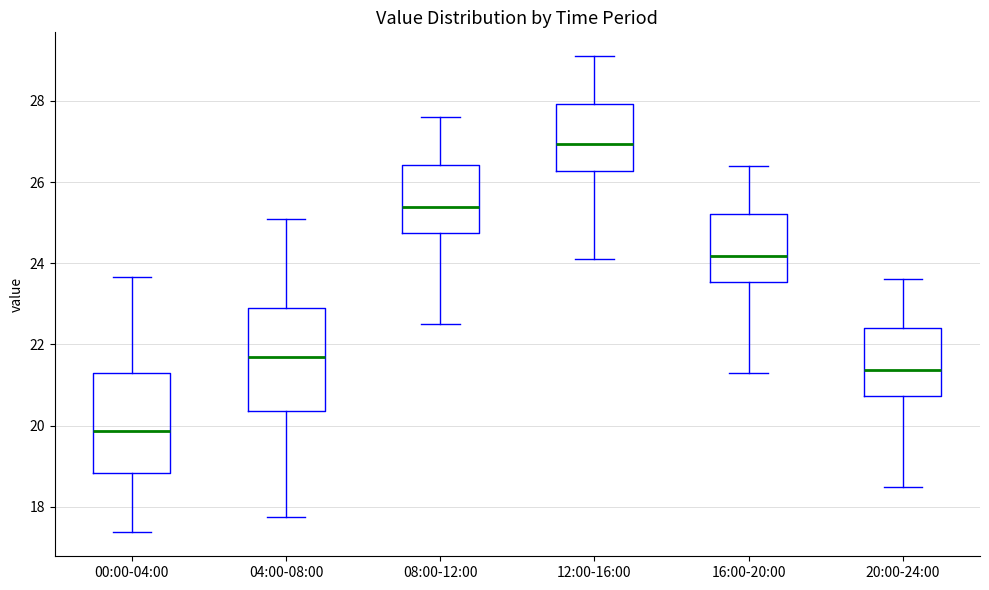

Reading left to right, read every box against the y-axis: the position of its median line, the range the box covers, and the ends of its whiskers. The values are not printed on the chart, so give them approximately, as read against the axis.

00:00-04:00: median 19.8, box 18.8 to 21.4, whiskers 17.4 to 23.6
04:00-08:00: median 21.8, box 20.4 to 22.8, whiskers 17.8 to 25.2
08:00-12:00: median 25.4, box 24.8 to 26.4, whiskers 22.6 to 27.6
12:00-16:00: median 27.0, box 26.2 to 28.0, whiskers 24.2 to 29.2
16:00-20:00: median 24.2, box 23.6 to 25.2, whiskers 21.4 to 26.4
20:00-24:00: median 21.4, box 20.8 to 22.4, whiskers 18.6 to 23.6